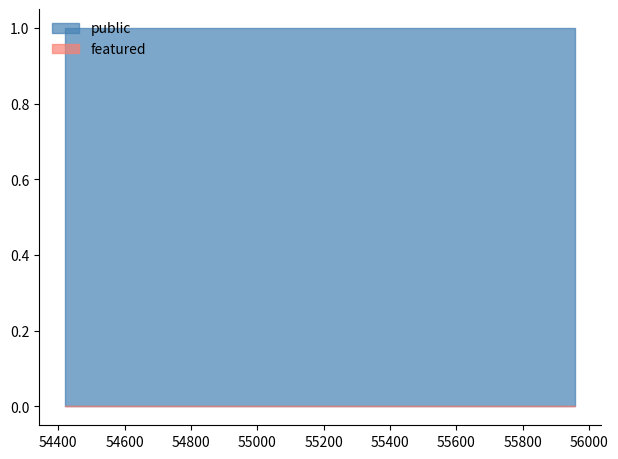

List the series in order of their peak value, highest first.

public, featured